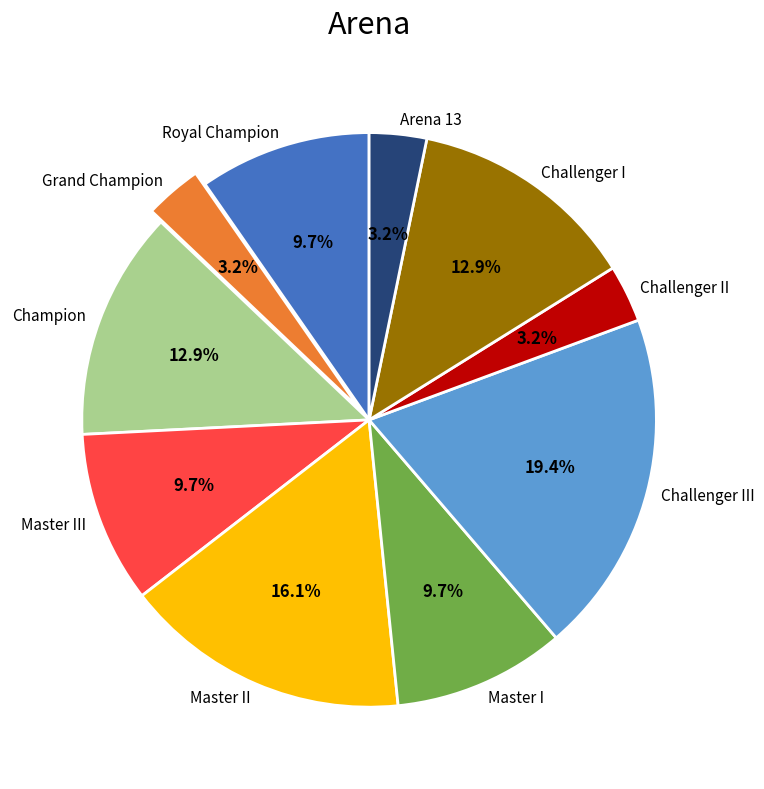

Which category has the biggest portion of the pie?

Challenger III